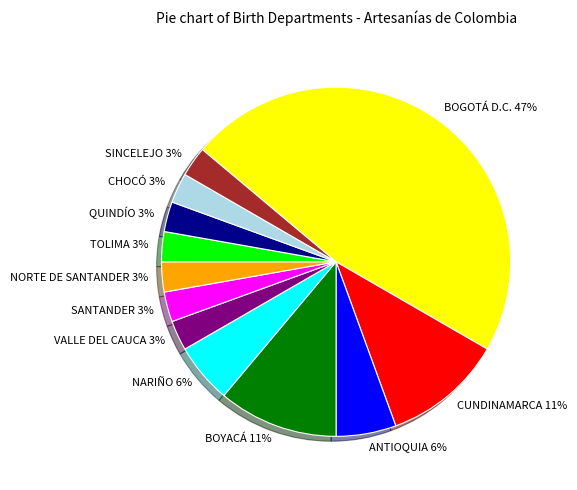

Does ANTIOQUIA represent more than half of the total?

No